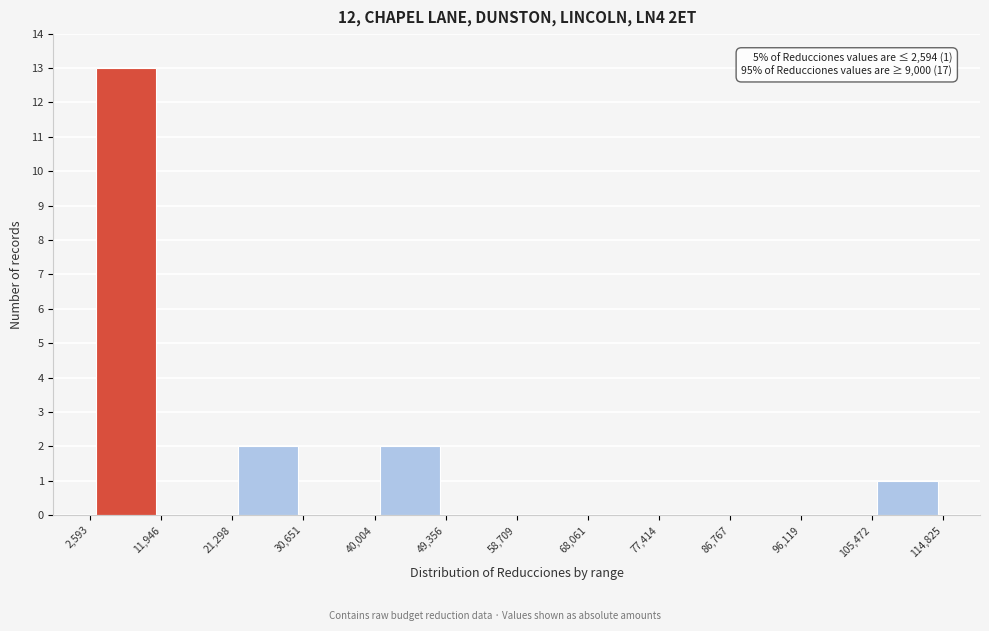

Over which range of the x-axis is the bar tallest?

2,593 to 11,946